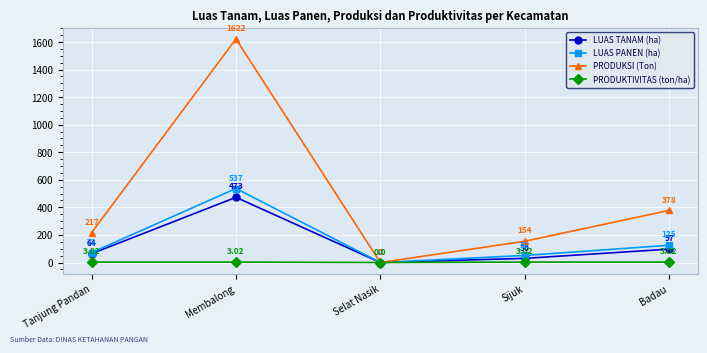

What is the average value of the PRODUKTIVITAS (ton/ha) series?

2.4